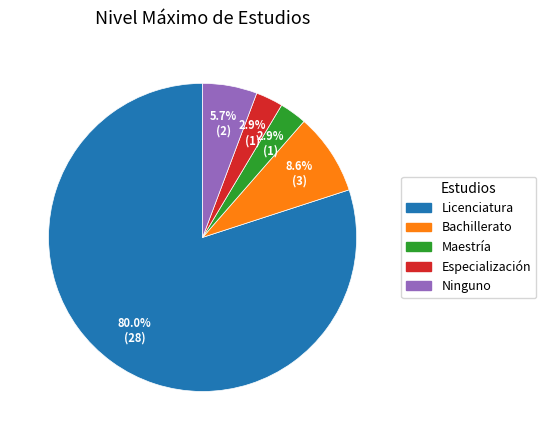

What percentage is the Bachillerato slice, to the nearest percent?

9%